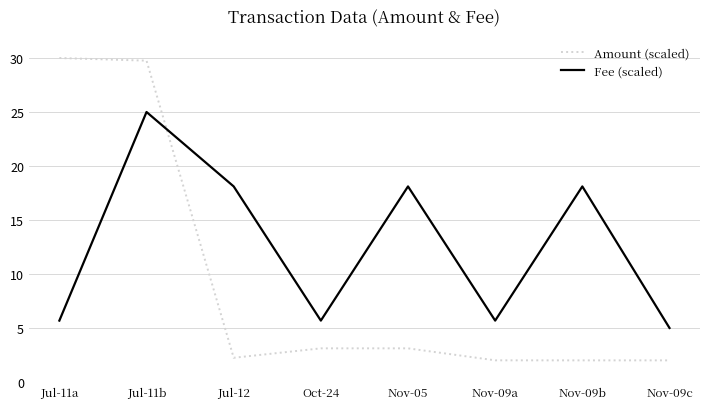

What is the average value of the Amount (scaled) series?

9.3